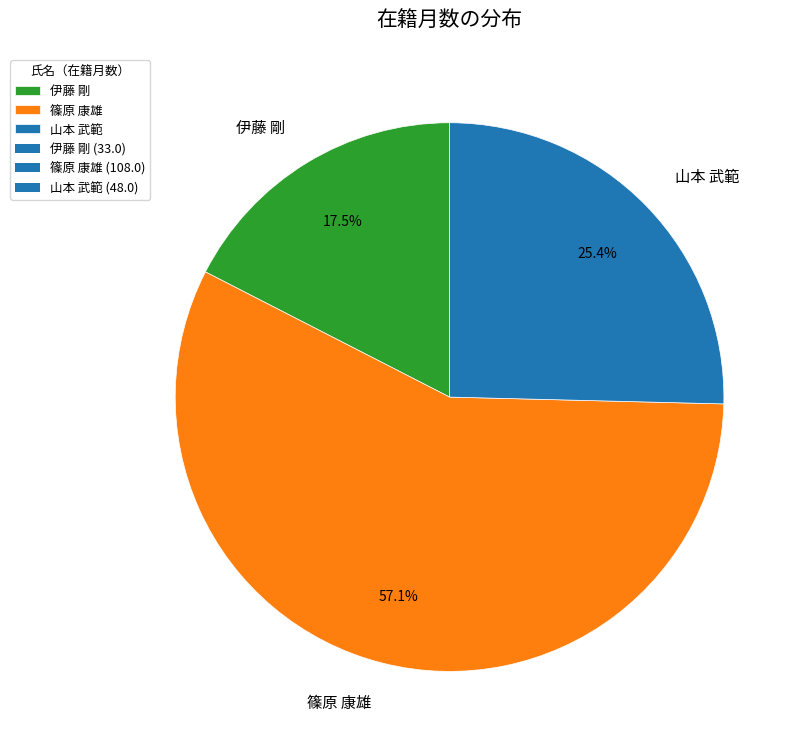

To the nearest percent, what portion does 篠原 康雄 represent?

57%